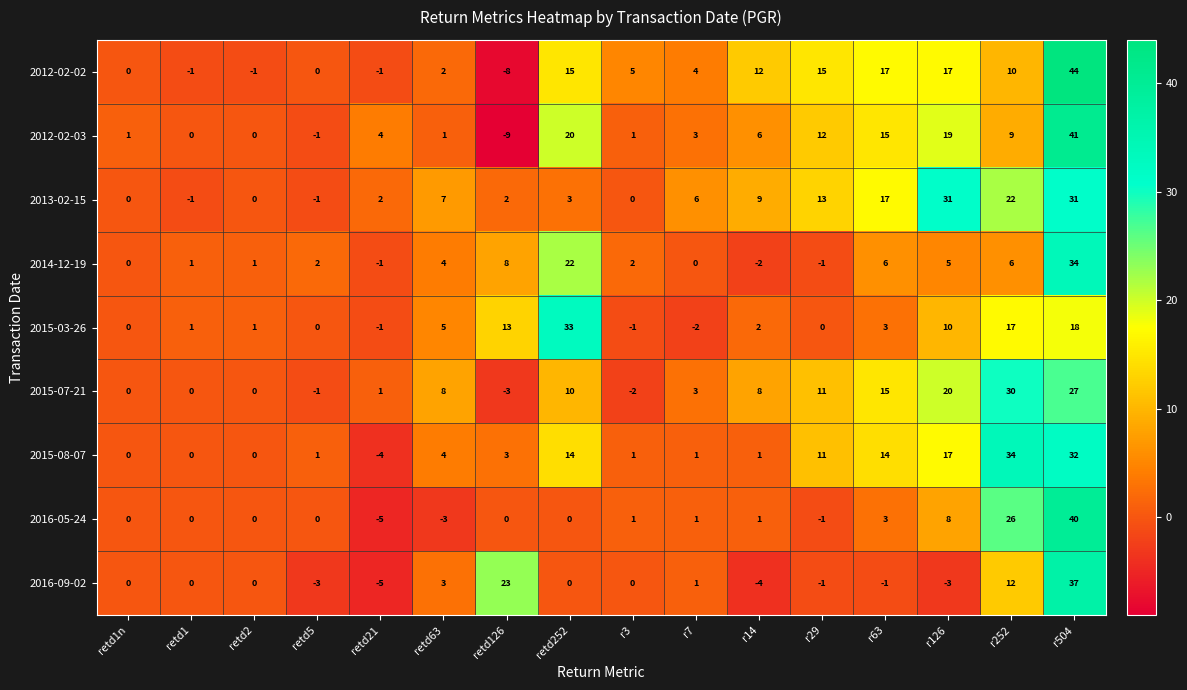

How many series are shown in this chart?

9